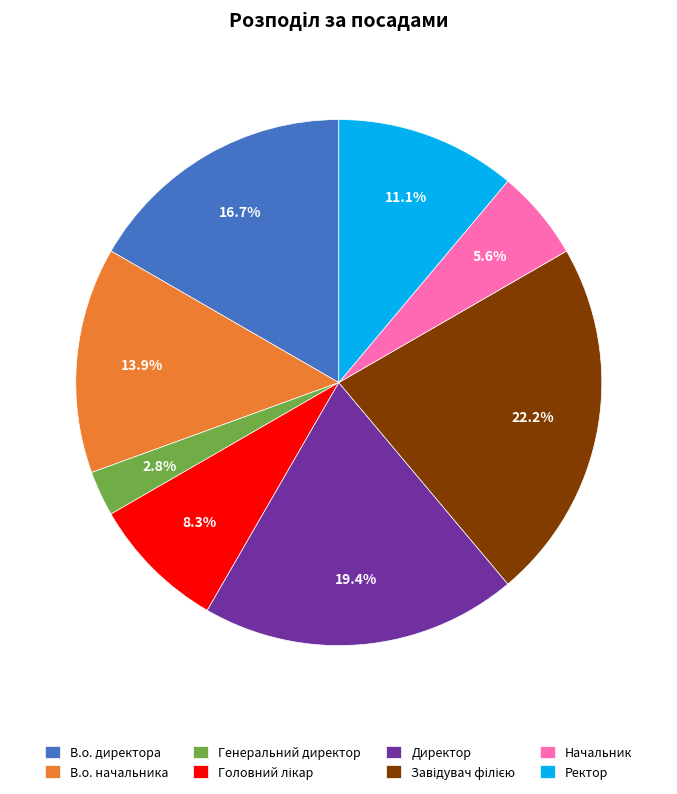

To the nearest percent, what portion does В.о. директора represent?

17%